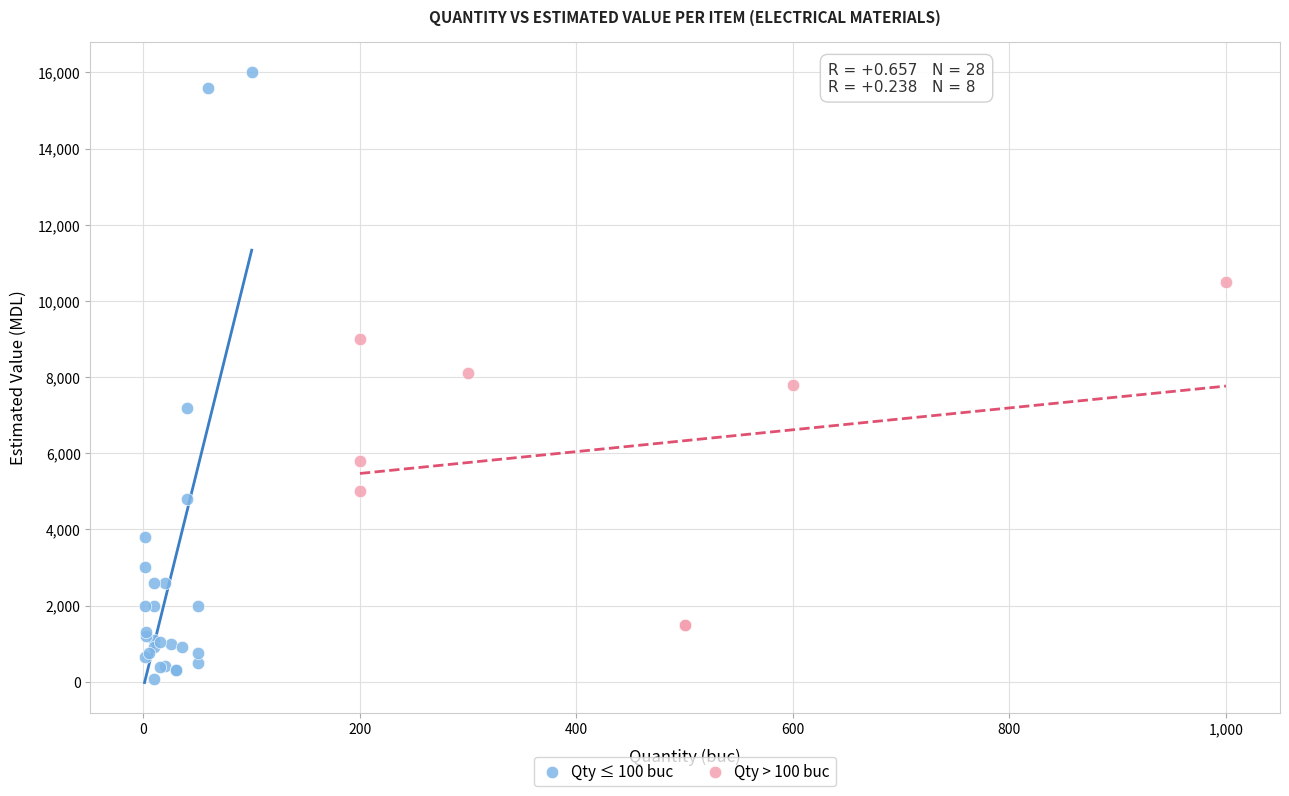

Which series contains the highest Y value?

Qty ≤ 100 buc